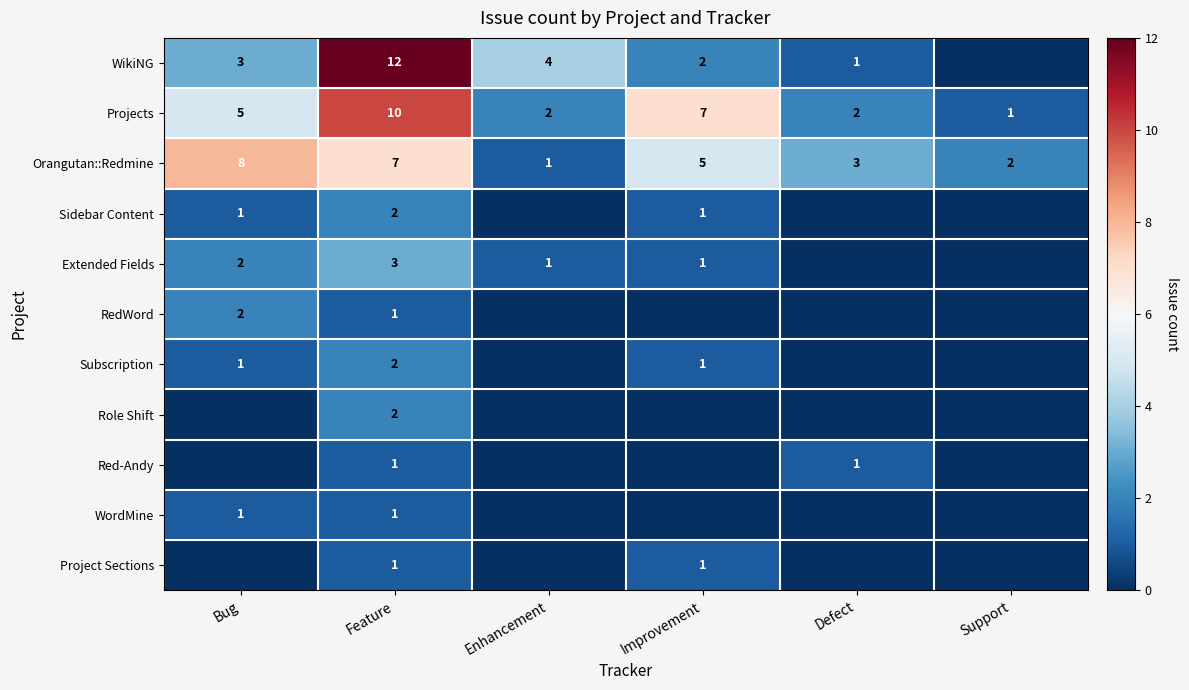

At how many categories does at least one series exceed 3?

4